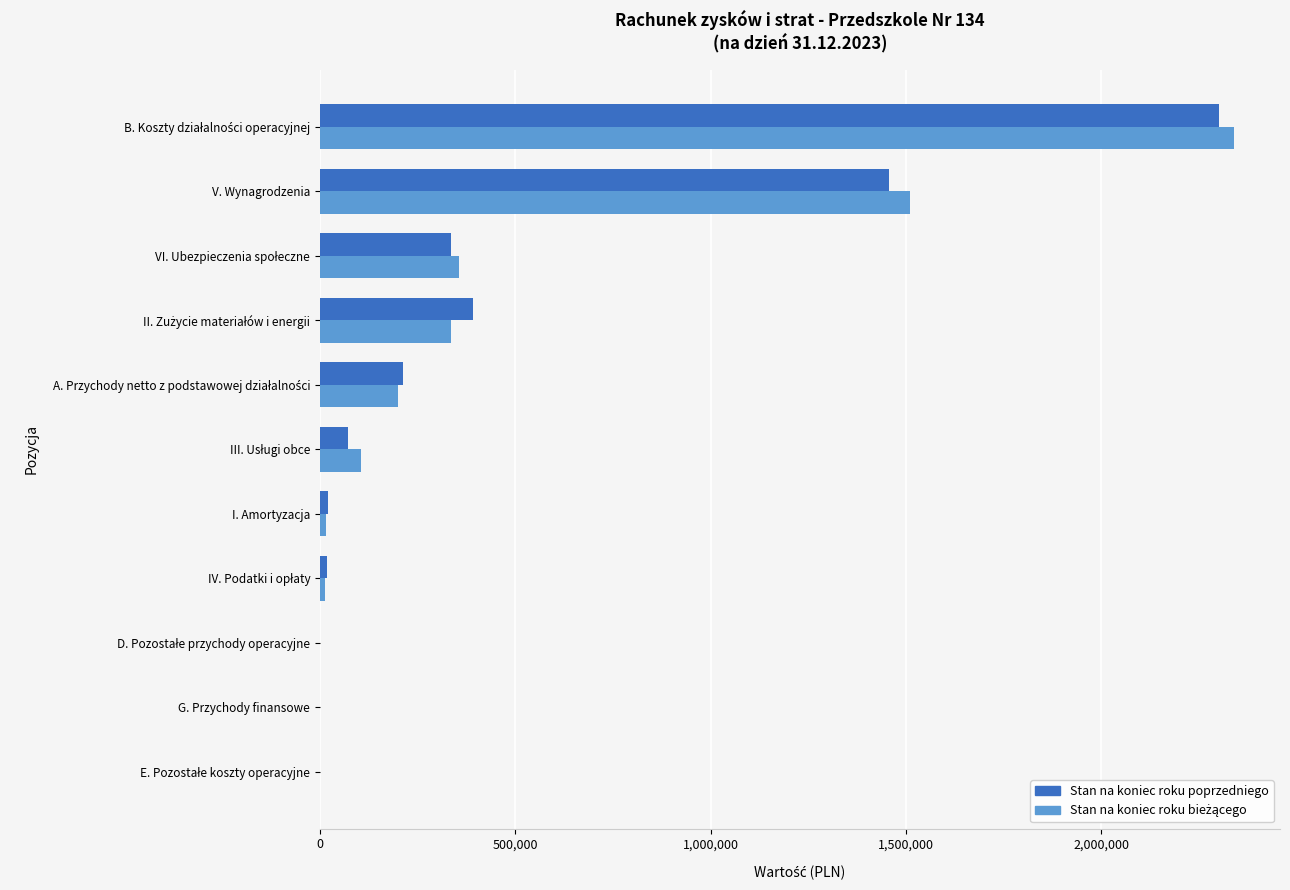

What is the greatest value displayed?

2340268.9